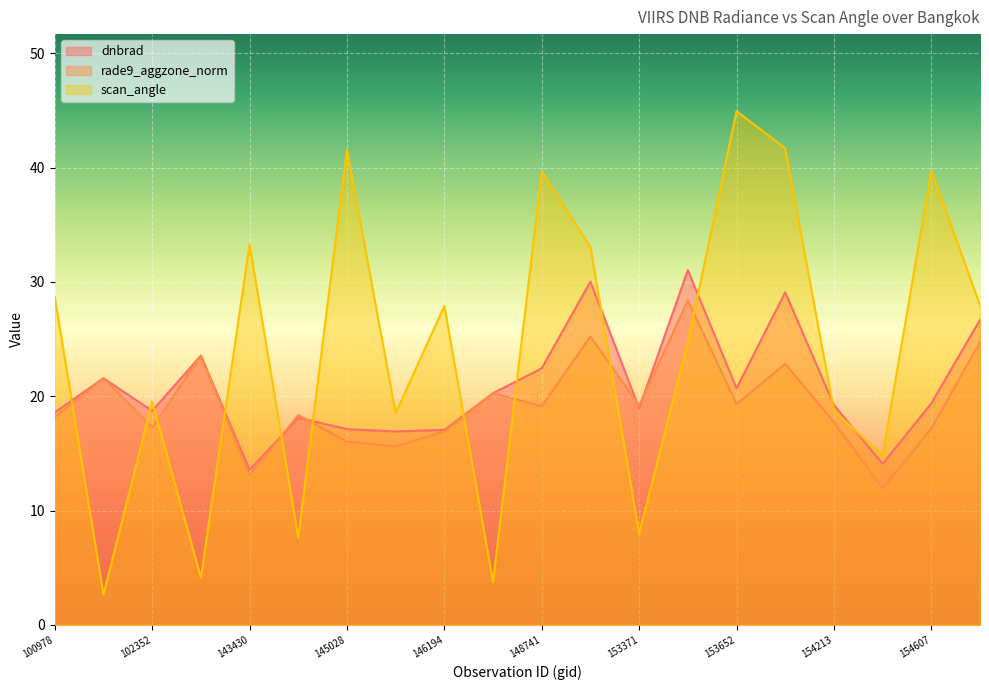

In rade9_aggzone_norm, how many points are higher than both neighbors (excluding endpoints)?

7